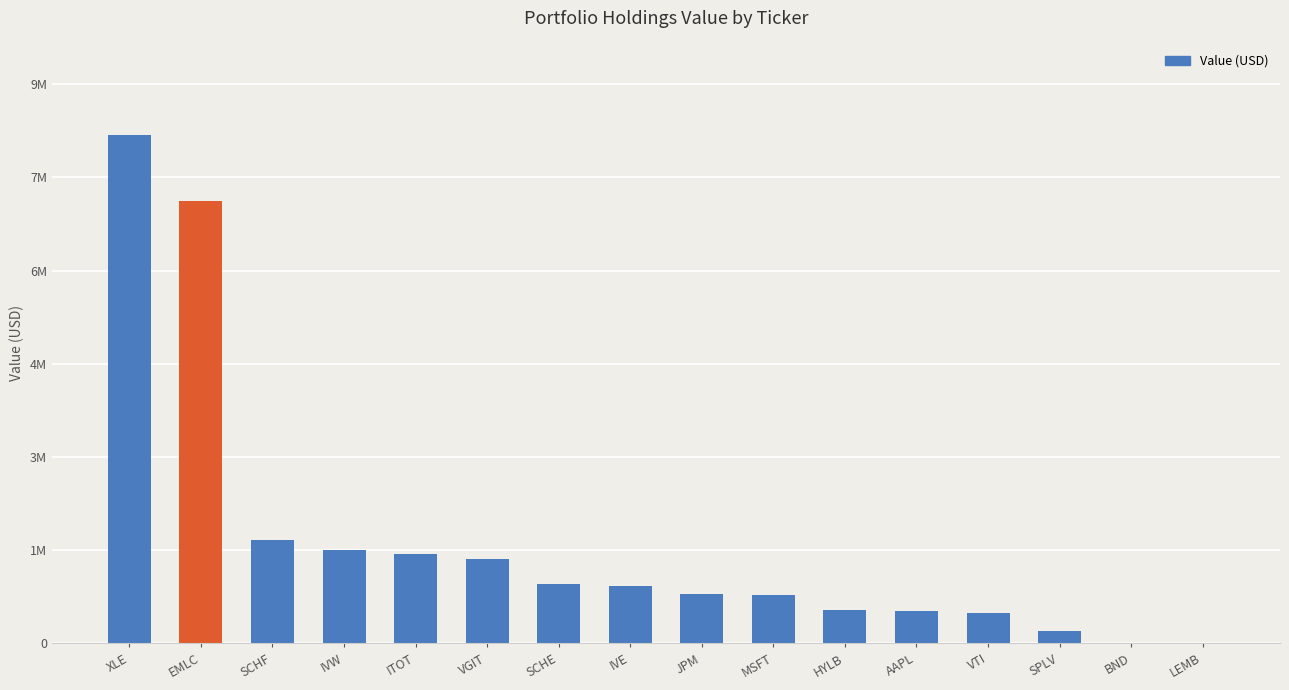

What is the difference between the second highest and minimum values?

7349158